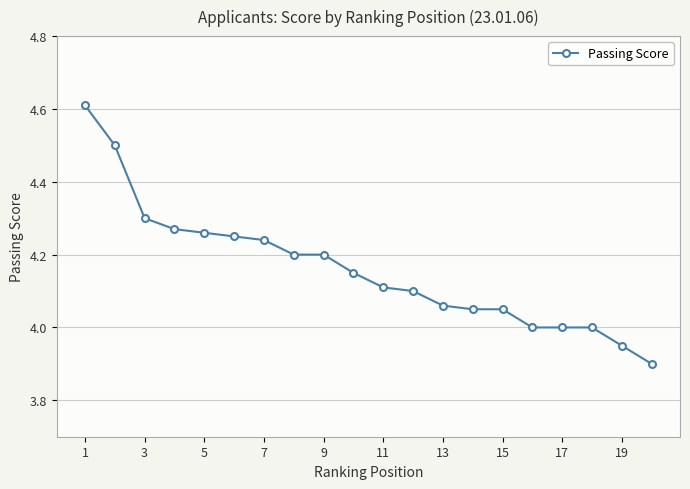

What is the smallest value displayed?

3.9